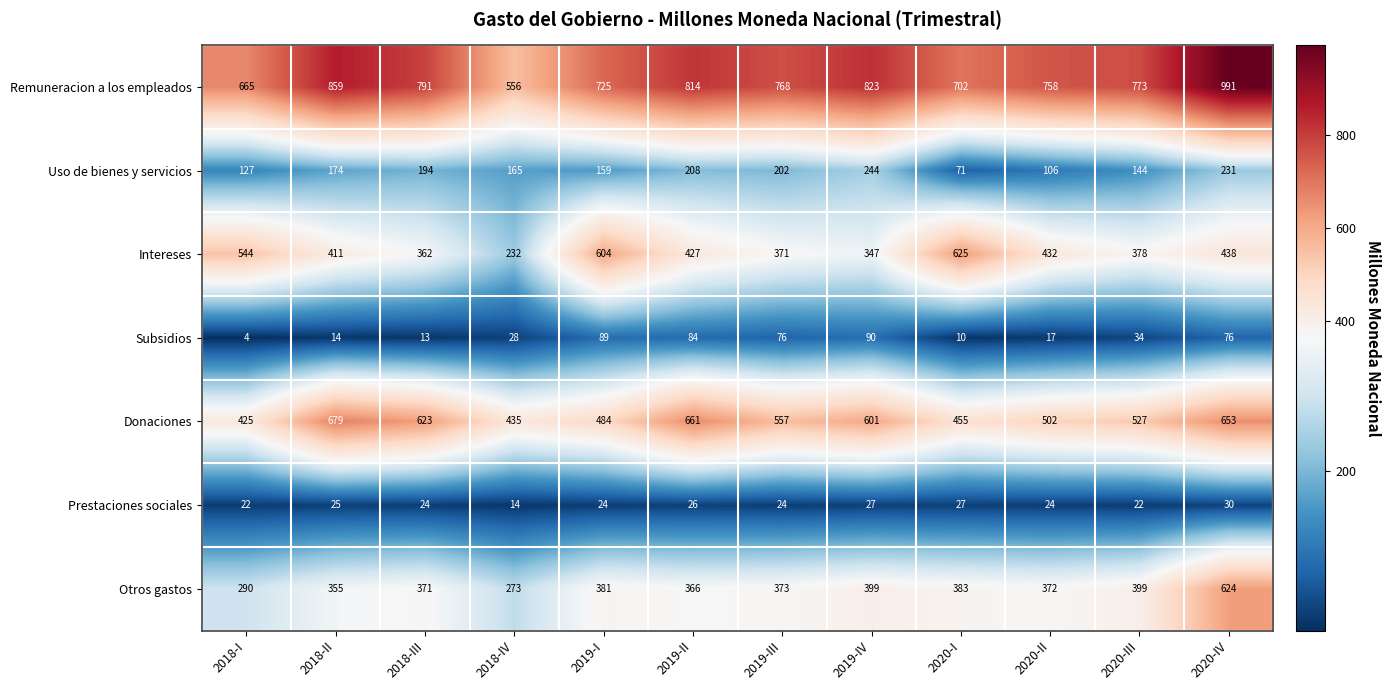

At which category does the chart reach its minimum across all series?

2018-I